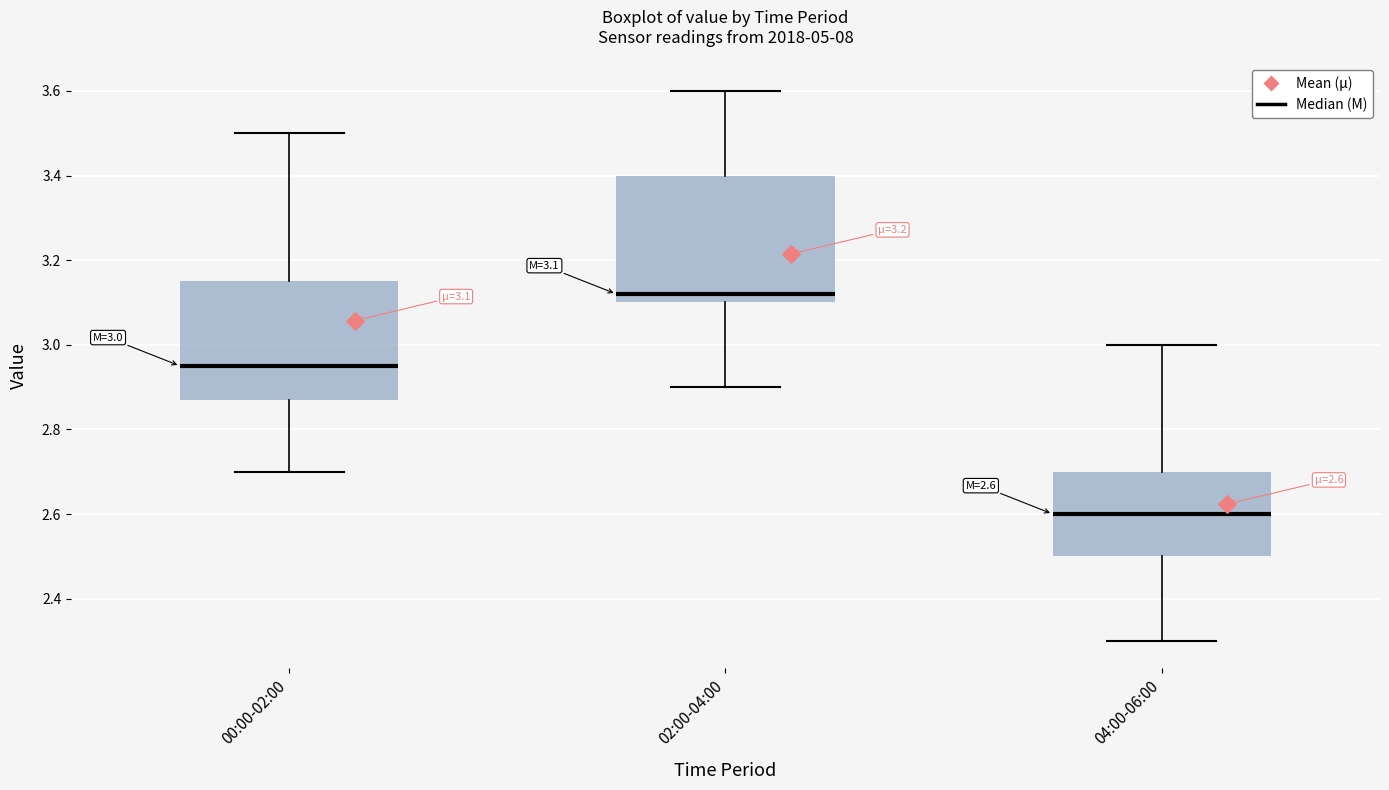

Which box's median line is the lowest?

04:00-06:00